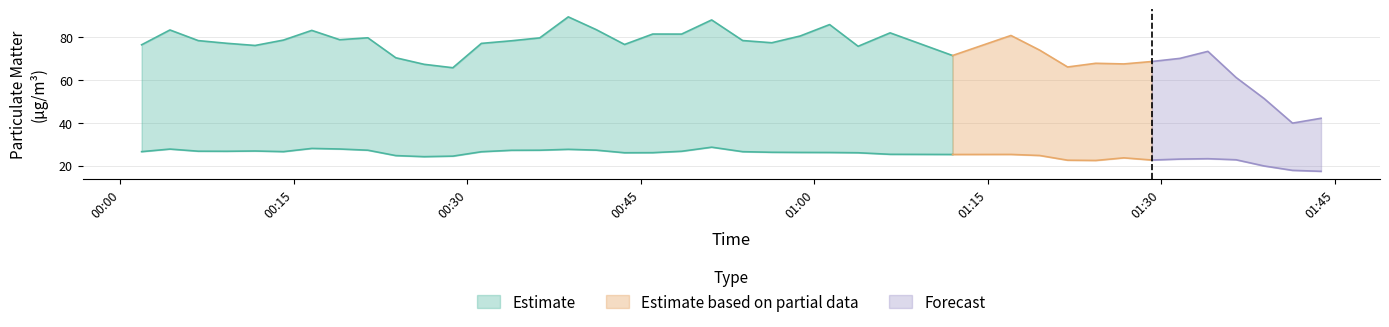

Reading right to left, what are all the values shown in this chart?

P1: 2022-11-03T01:43:50=42.1	2022-11-03T01:41:22=39.8	2022-11-03T01:38:55=51.3	2022-11-03T01:36:29=61.2	2022-11-03T01:34:03=73.4	2022-11-03T01:31:38=70.1	2022-11-03T01:29:12=68.6	2022-11-03T01:26:47=67.5	2022-11-03T01:24:21=67.8	2022-11-03T01:21:55=66.1	2022-11-03T01:19:30=74.0	2022-11-03T01:17:01=80.8	2022-11-03T01:11:58=71.4	2022-11-03T01:06:34=82.0	2022-11-03T01:03:48=75.8	2022-11-03T01:01:20=85.9	2022-11-03T00:58:47=80.5	2022-11-03T00:56:20=77.4	2022-11-03T00:53:49=78.4	2022-11-03T00:51:08=88.1	2022-11-03T00:48:32=81.5	2022-11-03T00:46:02=81.5	2022-11-03T00:43:36=76.6	2022-11-03T00:41:09=83.5	2022-11-03T00:38:44=89.5	2022-11-03T00:36:16=79.7	2022-11-03T00:33:49=78.3	2022-11-03T00:31:13=77.1	2022-11-03T00:28:45=65.7	2022-11-03T00:26:16=67.3	2022-11-03T00:23:49=70.4	2022-11-03T00:21:24=79.7	2022-11-03T00:18:58=78.8	2022-11-03T00:16:33=83.2	2022-11-03T00:14:06=78.7	2022-11-03T00:11:39=76.1	2022-11-03T00:09:12=77.2	2022-11-03T00:06:44=78.4	2022-11-03T00:04:17=83.4	2022-11-03T00:01:50=76.5
P2: 2022-11-03T01:43:50=17.3	2022-11-03T01:41:22=17.8	2022-11-03T01:38:55=19.8	2022-11-03T01:36:29=22.7	2022-11-03T01:34:03=23.2	2022-11-03T01:31:38=23.0	2022-11-03T01:29:12=22.6	2022-11-03T01:26:47=23.6	2022-11-03T01:24:21=22.4	2022-11-03T01:21:55=22.5	2022-11-03T01:19:30=24.7	2022-11-03T01:17:01=25.2	2022-11-03T01:11:58=25.2	2022-11-03T01:06:34=25.2	2022-11-03T01:03:48=26.0	2022-11-03T01:01:20=26.1	2022-11-03T00:58:47=26.1	2022-11-03T00:56:20=26.2	2022-11-03T00:53:49=26.5	2022-11-03T00:51:08=28.6	2022-11-03T00:48:32=26.7	2022-11-03T00:46:02=26.0	2022-11-03T00:43:36=26.0	2022-11-03T00:41:09=27.2	2022-11-03T00:38:44=27.6	2022-11-03T00:36:16=27.2	2022-11-03T00:33:49=27.1	2022-11-03T00:31:13=26.4	2022-11-03T00:28:45=24.4	2022-11-03T00:26:16=24.1	2022-11-03T00:23:49=24.6	2022-11-03T00:21:24=27.2	2022-11-03T00:18:58=27.7	2022-11-03T00:16:33=28.0	2022-11-03T00:14:06=26.5	2022-11-03T00:11:39=26.8	2022-11-03T00:09:12=26.7	2022-11-03T00:06:44=26.7	2022-11-03T00:04:17=27.7	2022-11-03T00:01:50=26.5